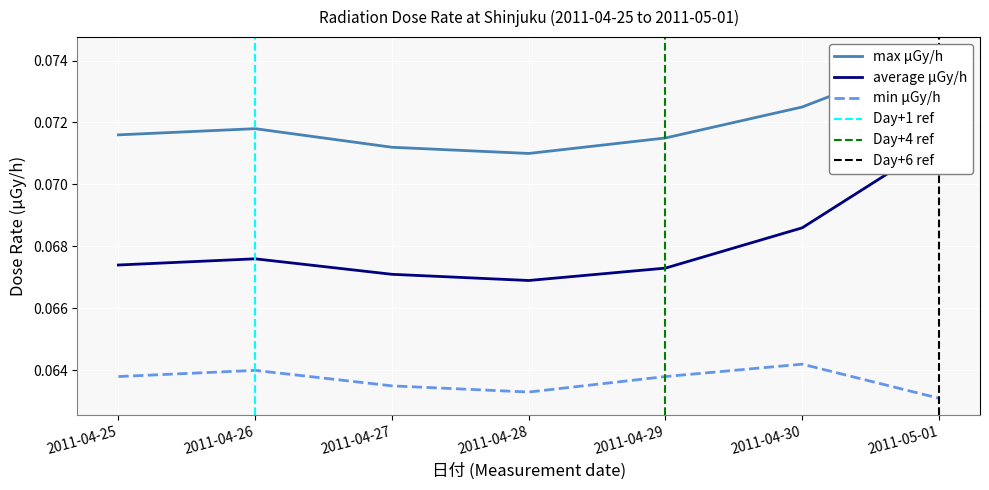

At how many categories does at least one series exceed 0?

7